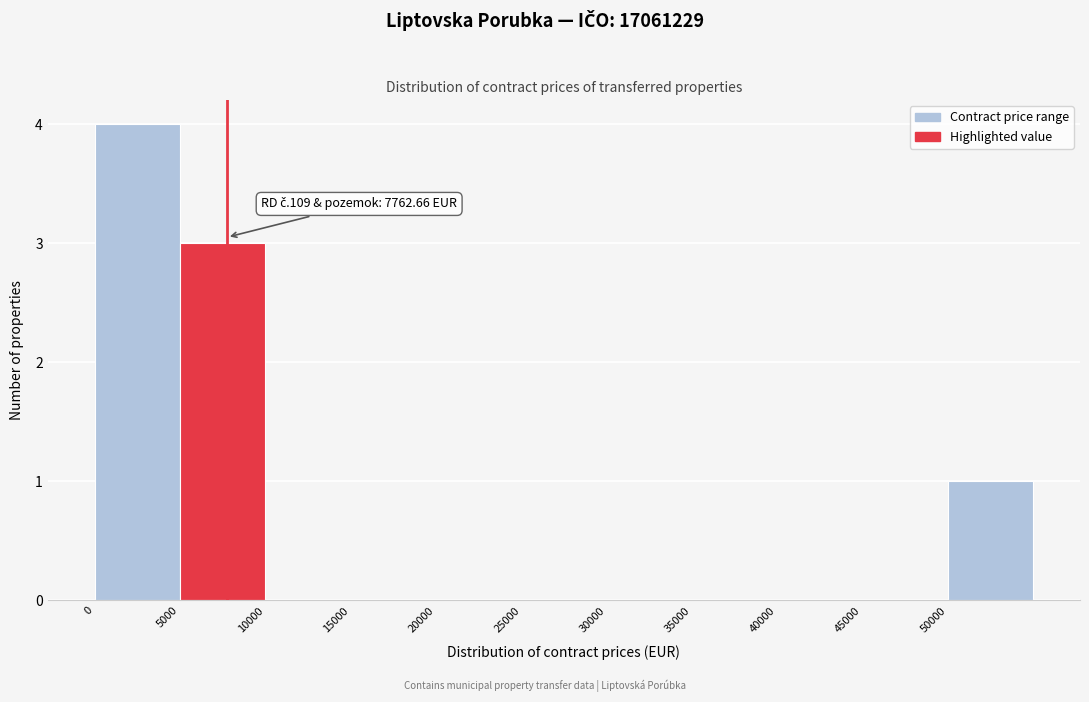

Over which range of the x-axis is the bar tallest?

0 to 5000